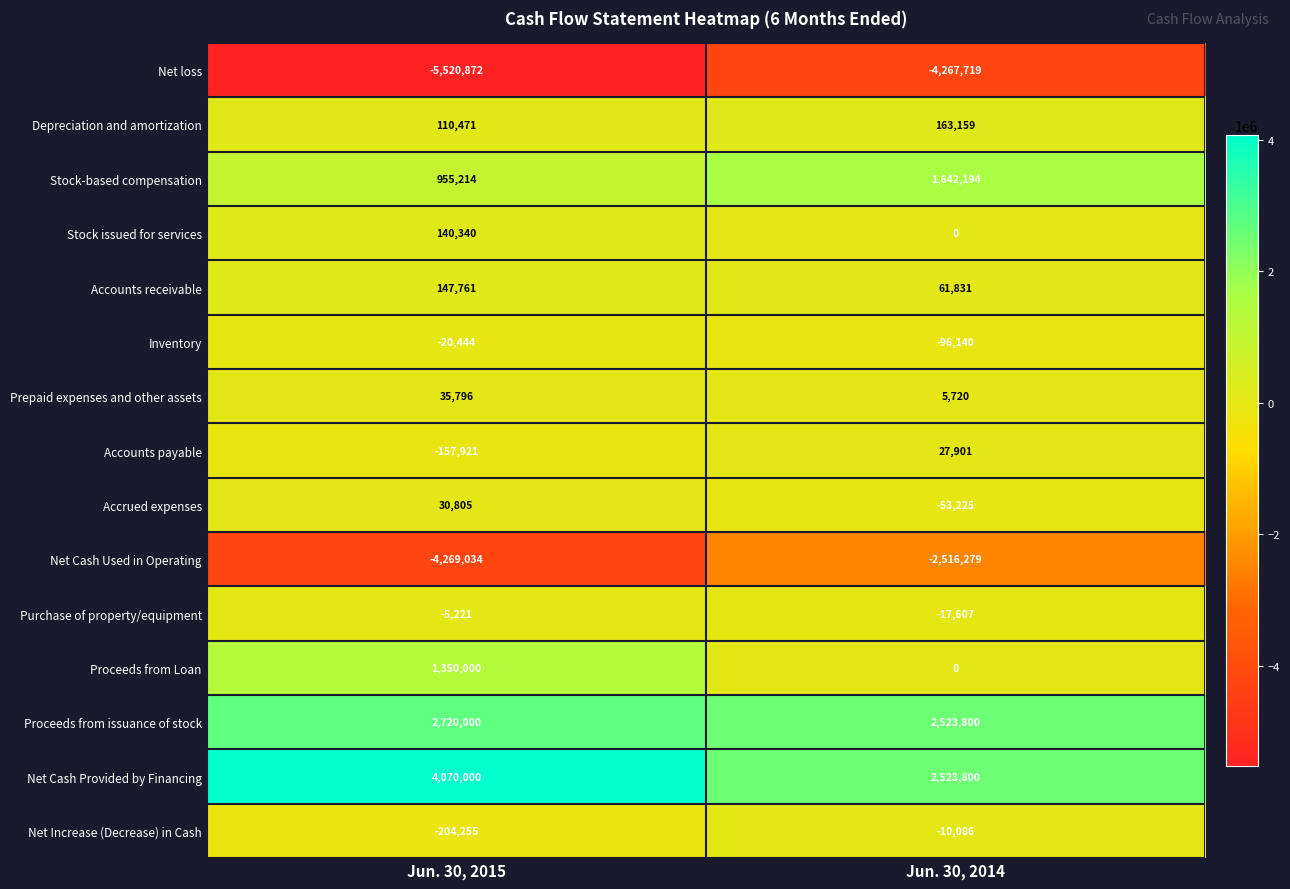

What is the difference between the Net Cash Used in Operating values at Jun. 30, 2015 and Jun. 30, 2014?

1752755